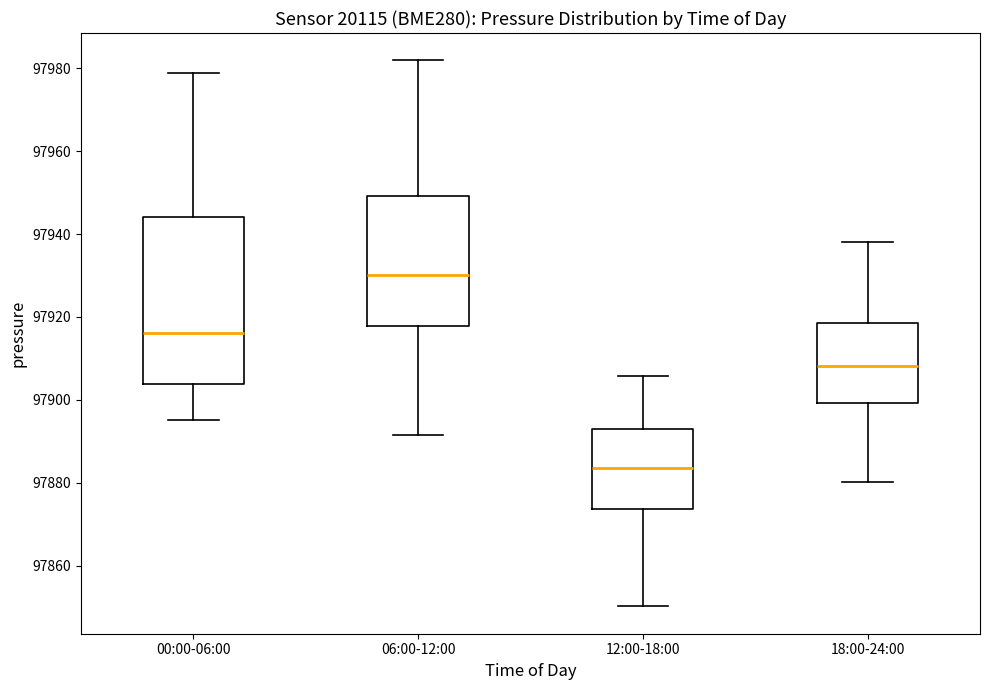

Where is the lower edge of the box for 06:00-12:00 on the y-axis? The values are not printed on the chart, so give them approximately, as read against the axis.

97918